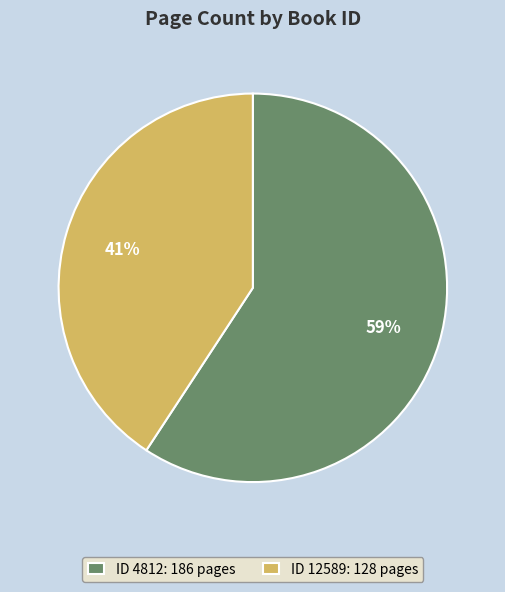

To the nearest percent, what portion does ID 4812: 186 pages represent?

59%